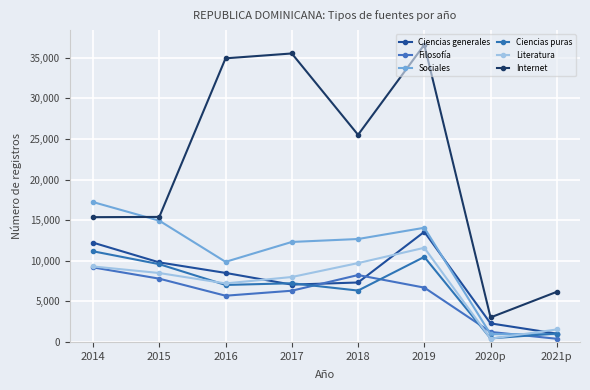

What is the sum of all Internet values?

172595